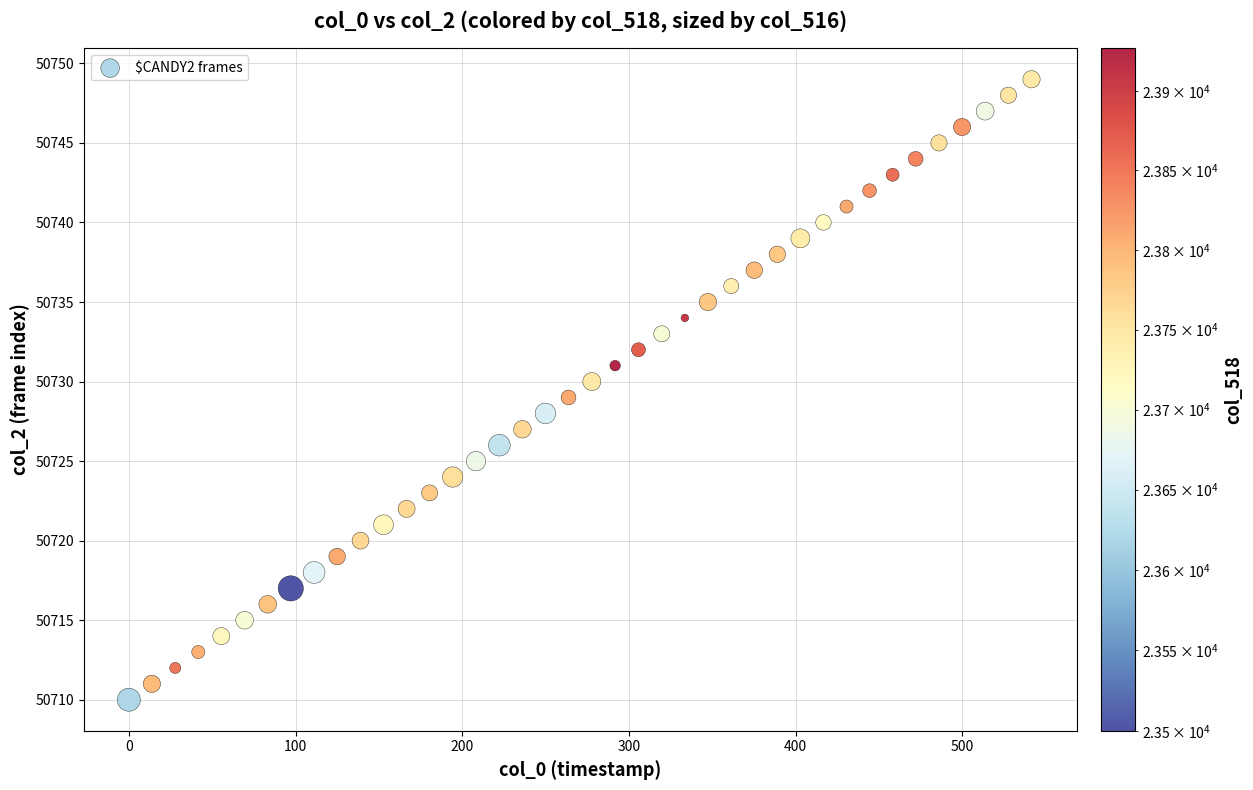

What is the range of Y values (max minus min)?

39